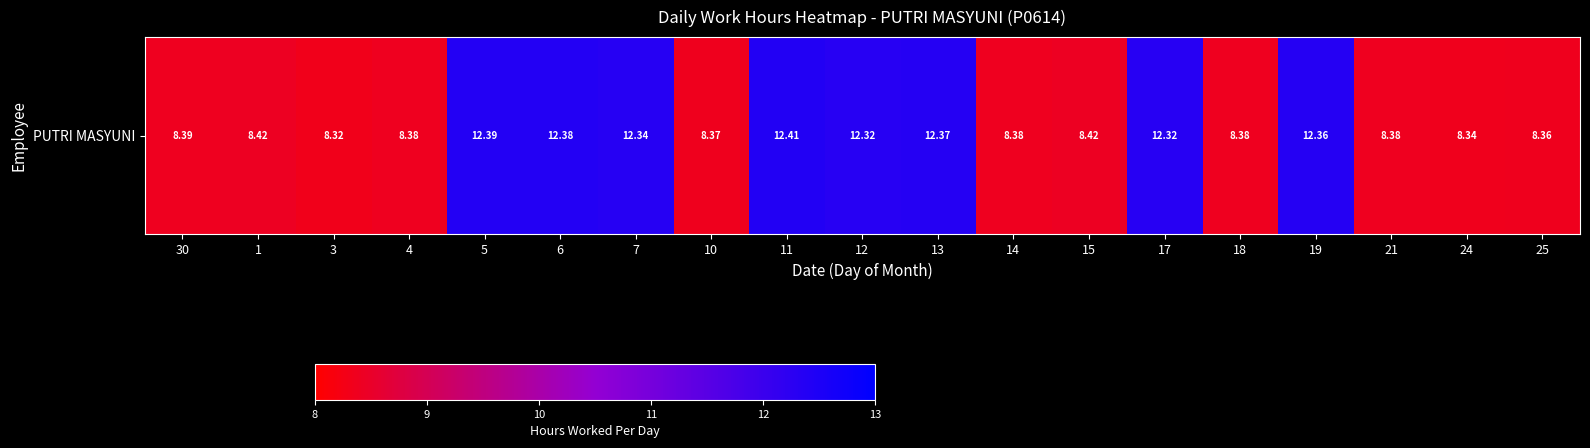

Between 12 and 14, which is larger?

12